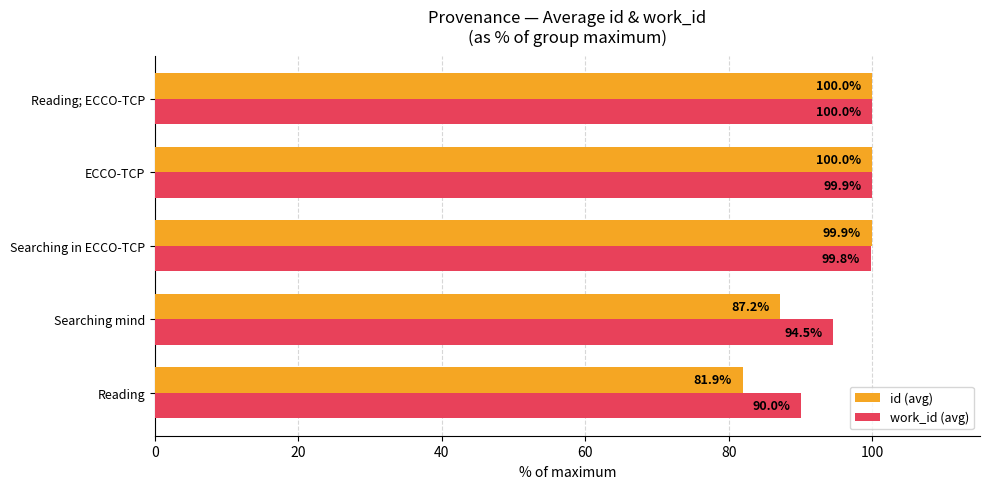

How many categories are shown in the chart?

5